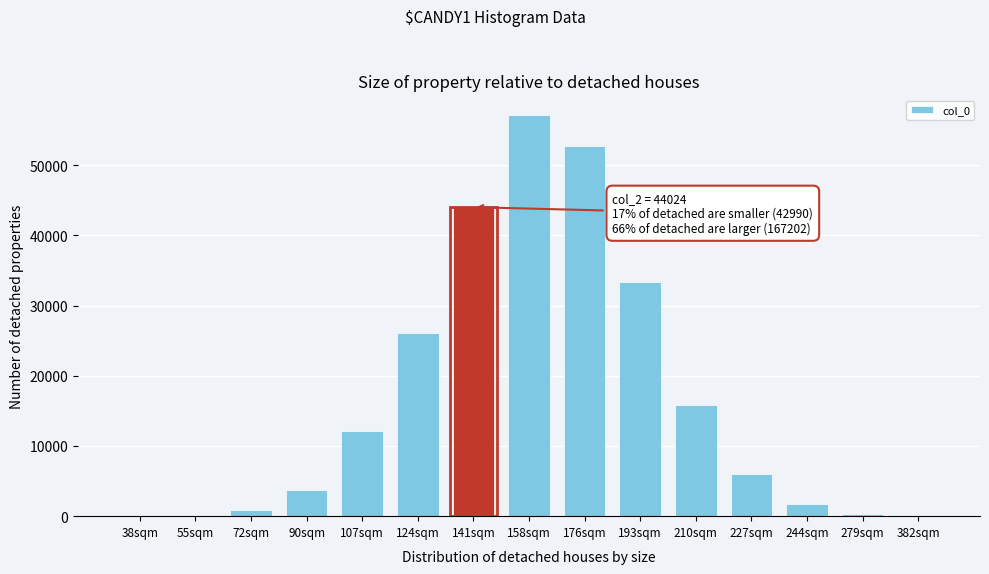

What is the maximum value shown in the chart?

57103